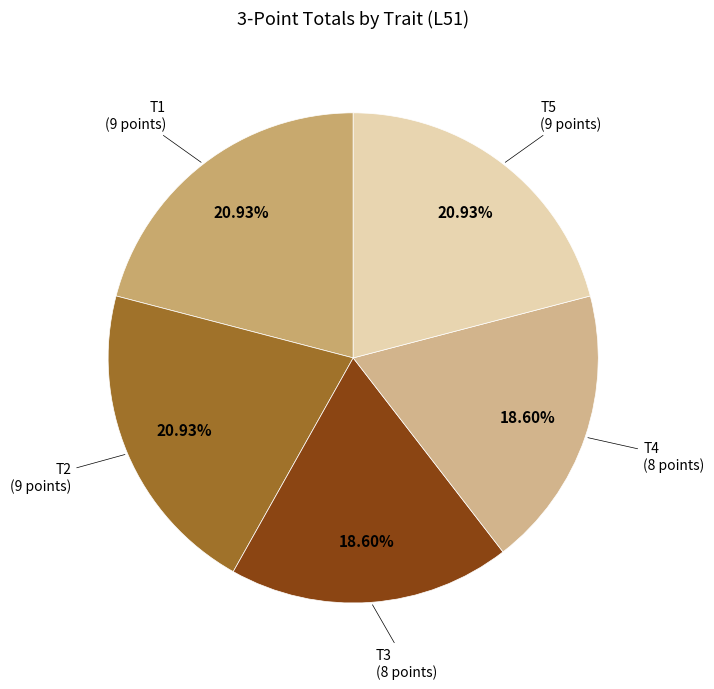

How many segments does this pie chart have?

5